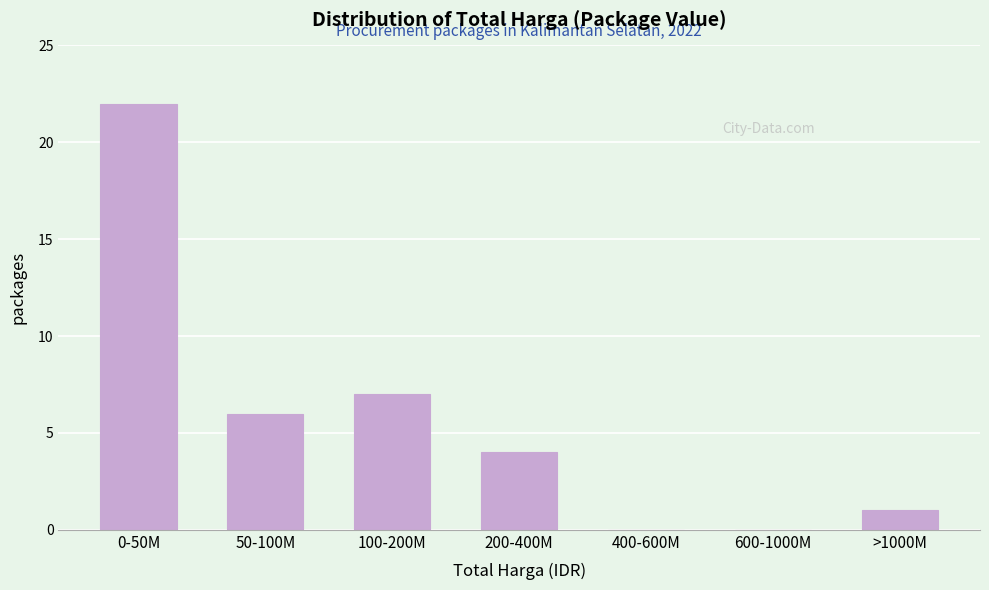

Reading left to right, extract all data points from this chart.

0-50M=22	50-100M=6	100-200M=7	200-400M=4	400-600M=0	600-1000M=0	>1000M=1